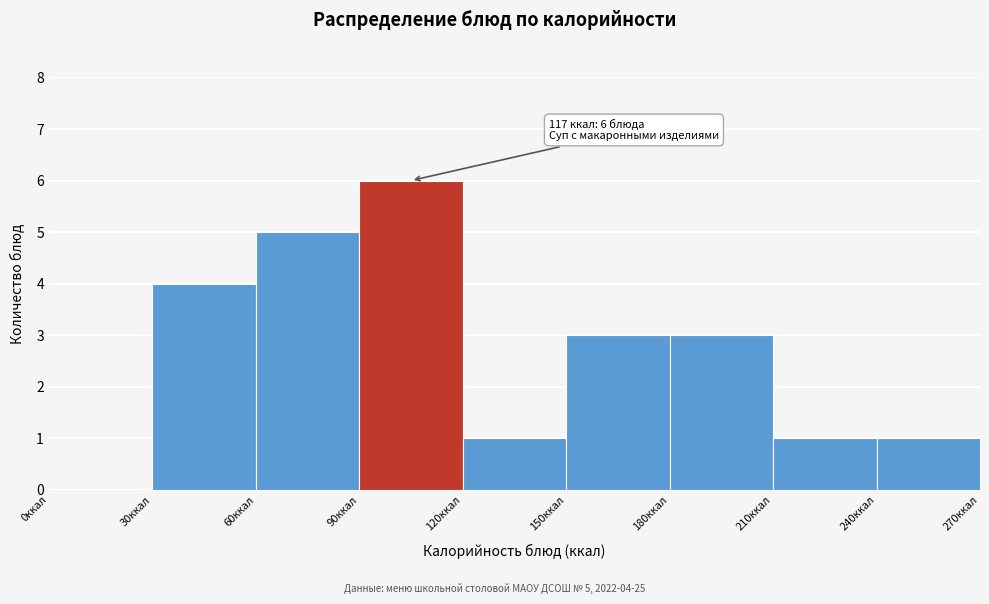

Over which range of the x-axis is the bar tallest?

90 to 120